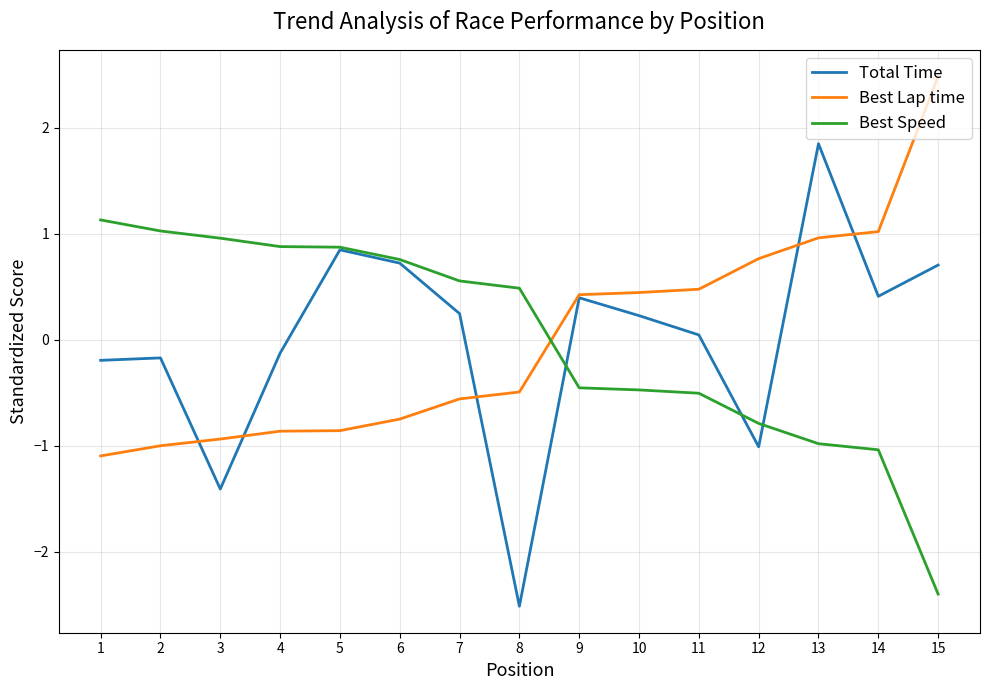

Is the value of Best Speed at 4 greater than the value of Best Lap time at 2?

Yes